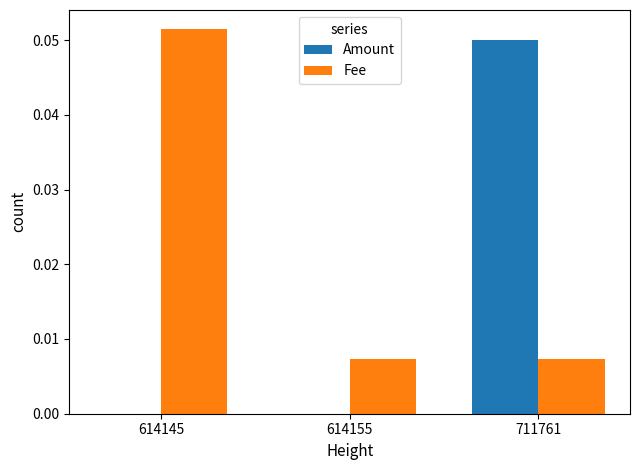

Which series changed the most between 614145 and 711761?

Amount